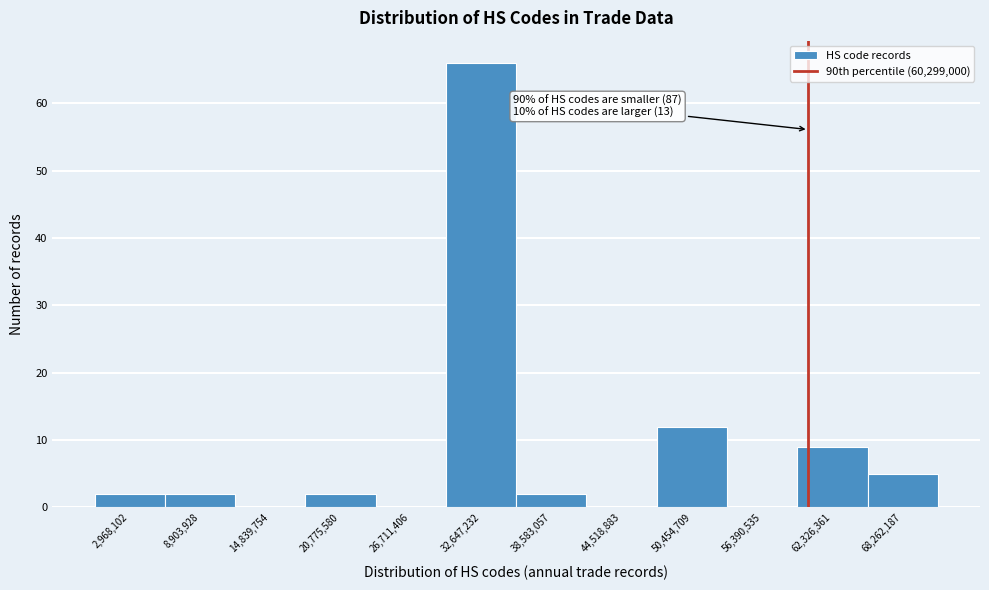

Which range on the x-axis has the tallest bar?

30000000 to 36000000